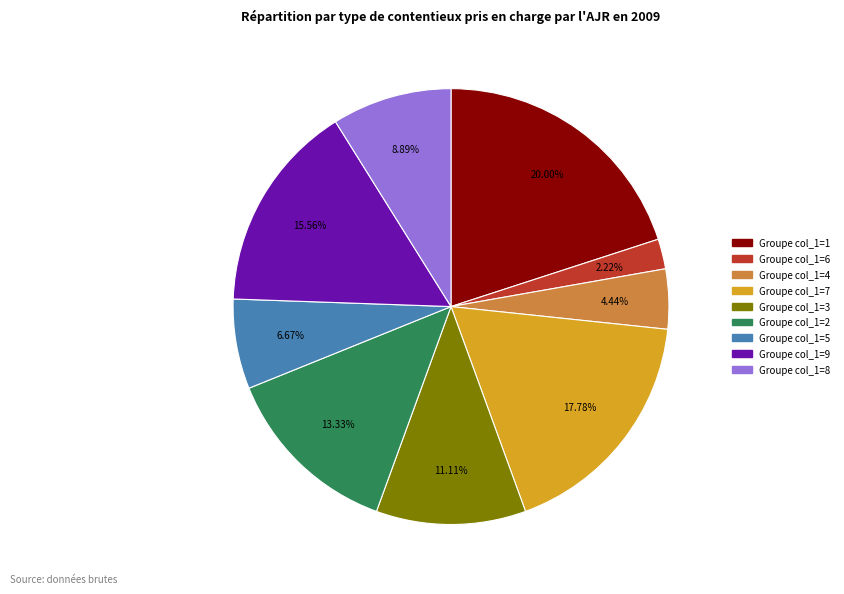

Is there any slice that represents more than half of the pie?

No